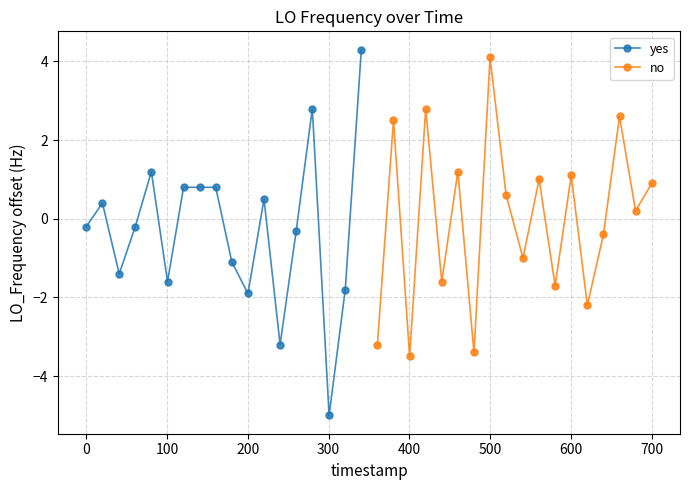

True or false: yes has more than 0 points higher than both neighbors.

True